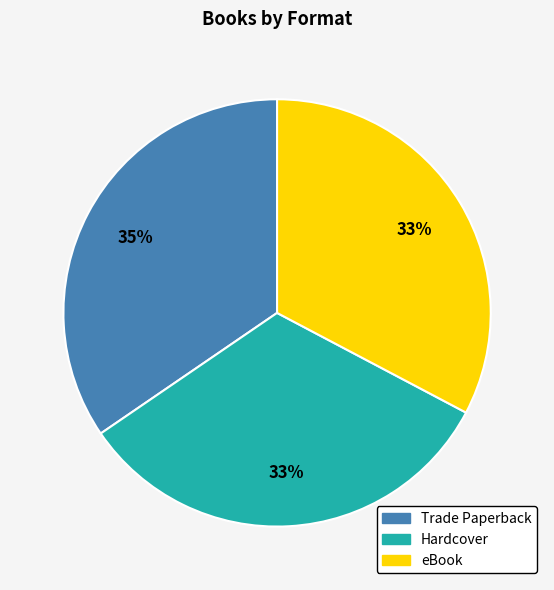

Combined, do Hardcover and Trade Paperback account for over 50%?

Yes